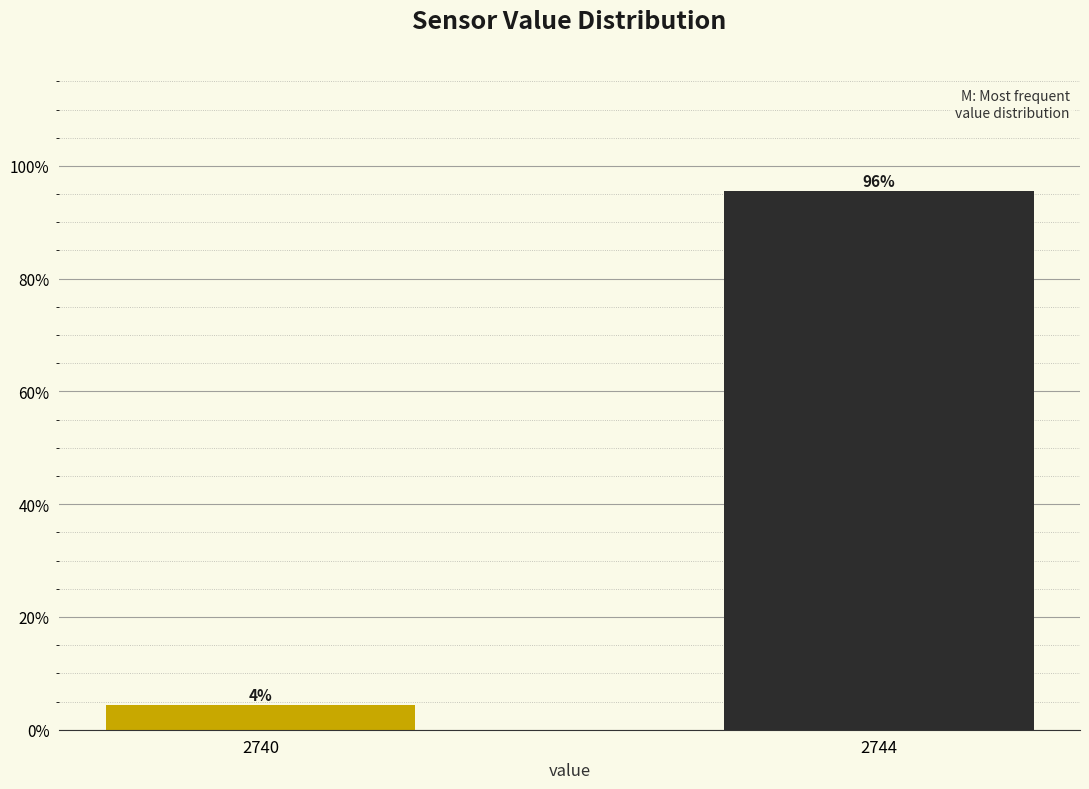

What is the sum of the values at 2744 and 2740?

100.0